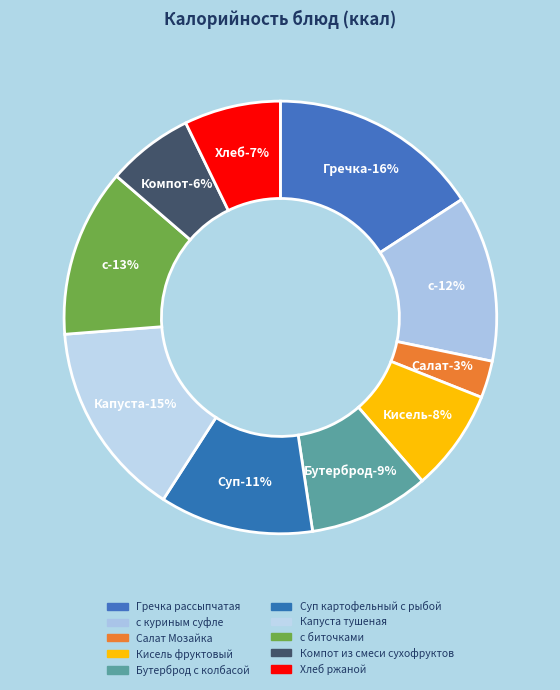

Does any single category account for the majority?

No